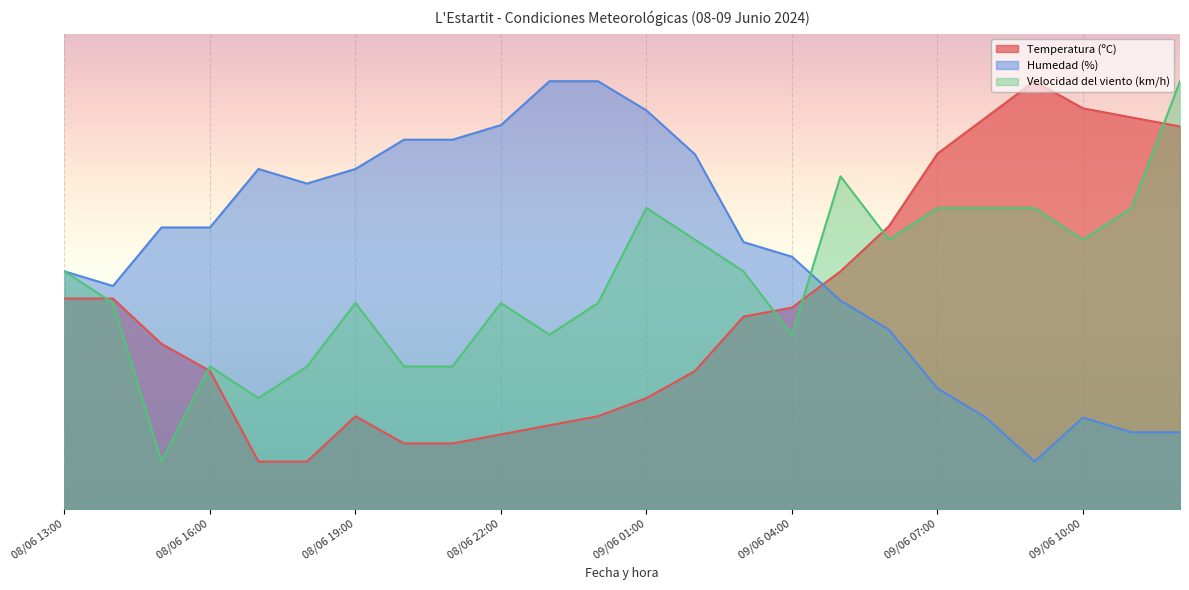

Rank the series at 09/06 06:00 from highest to lowest value.

Temperatura (ºC), Velocidad del viento (km/h), Humedad (%)